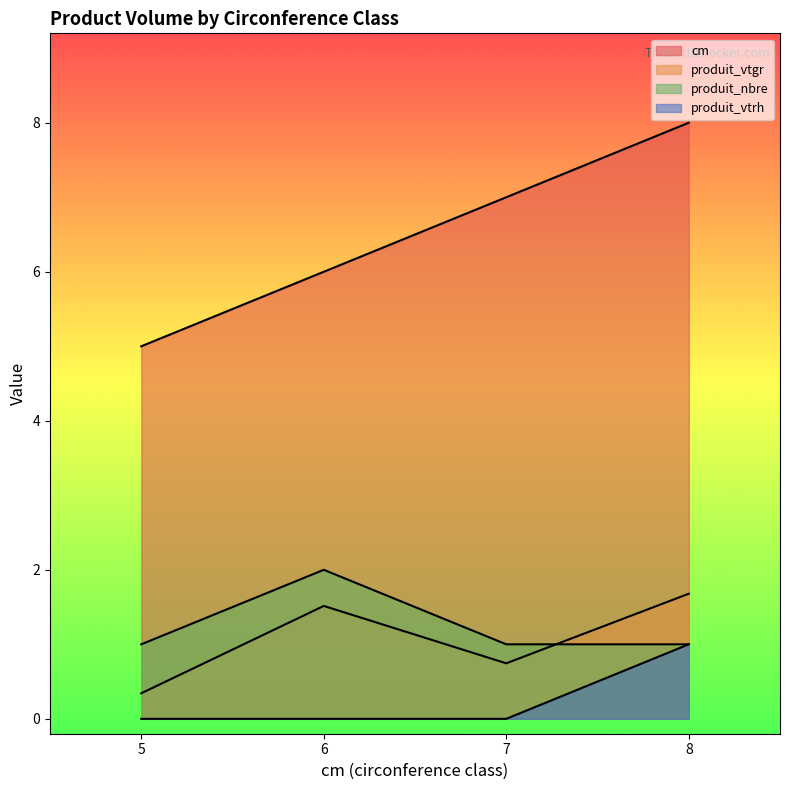

At which label is cm closest to 6?

6